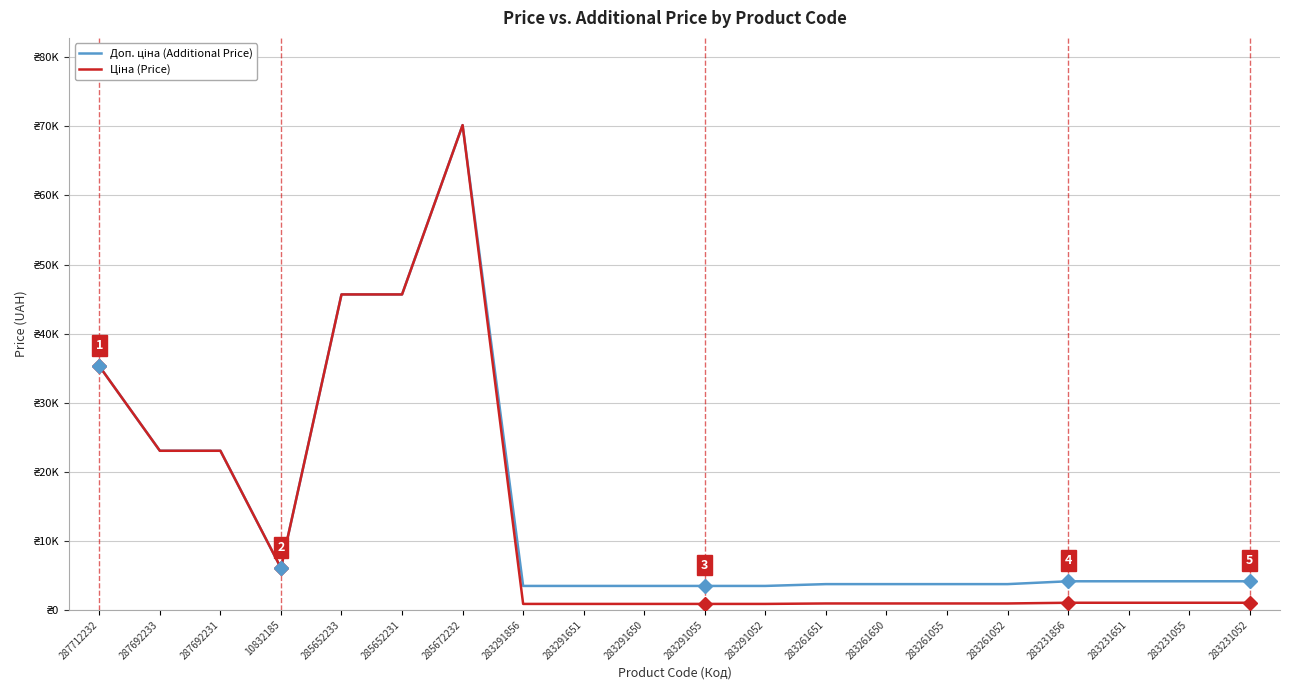

At which category does Ціна (Price) reach its first local peak?

285672232